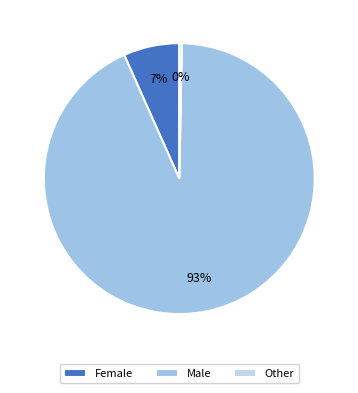

Is it true that Male is 84% of the pie?

False